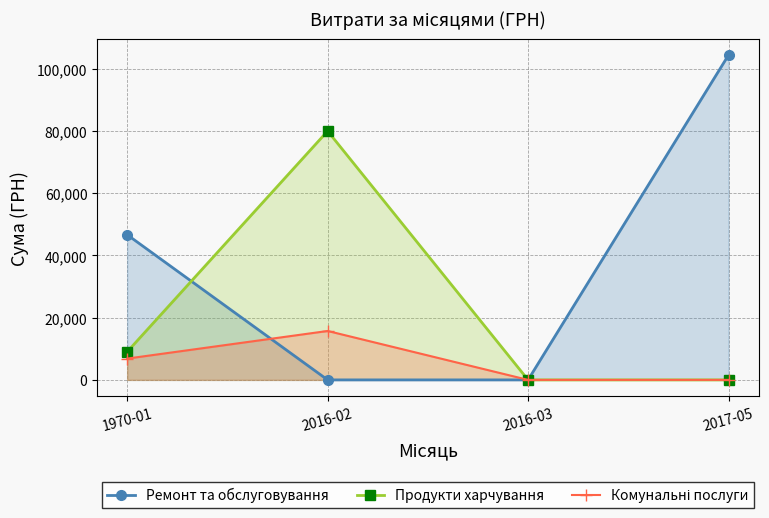

What is the greatest value displayed?

104400.0